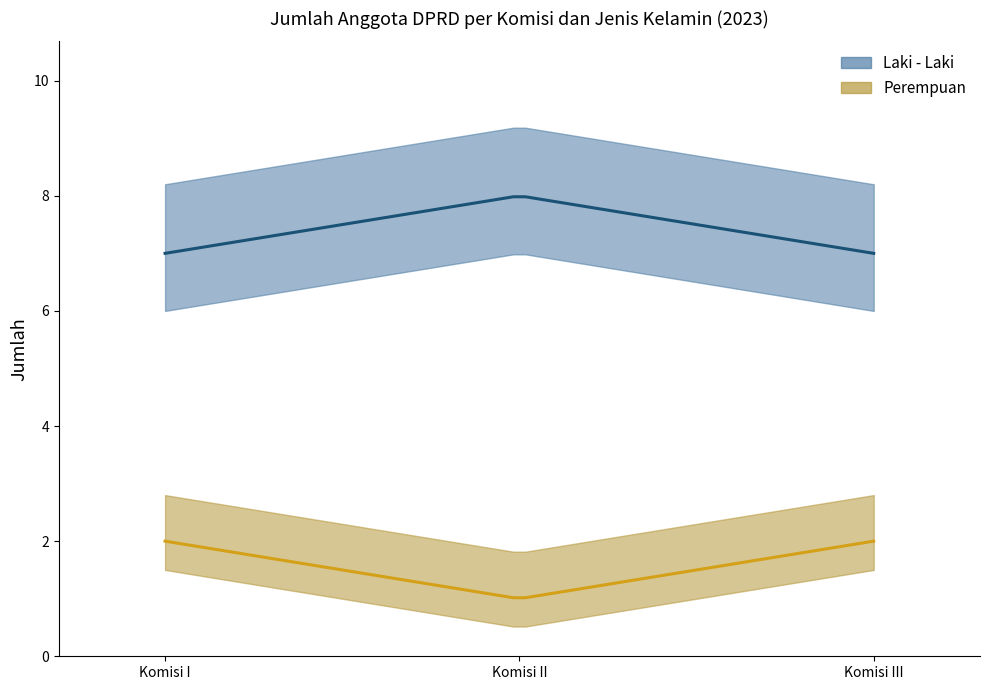

What is the minimum value for Perempuan?

1